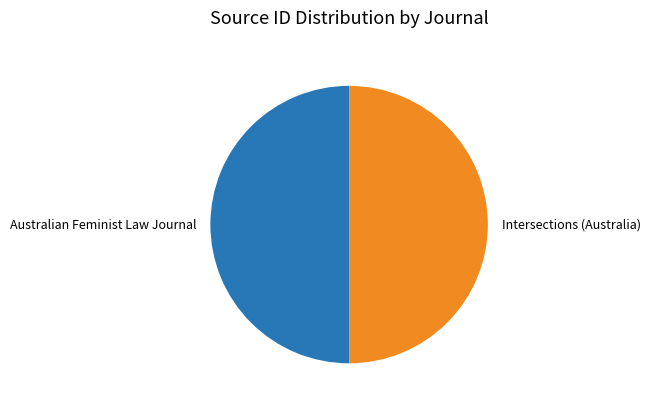

Combined, do Australian Feminist Law Journal and Intersections (Australia) account for over 50%?

Yes